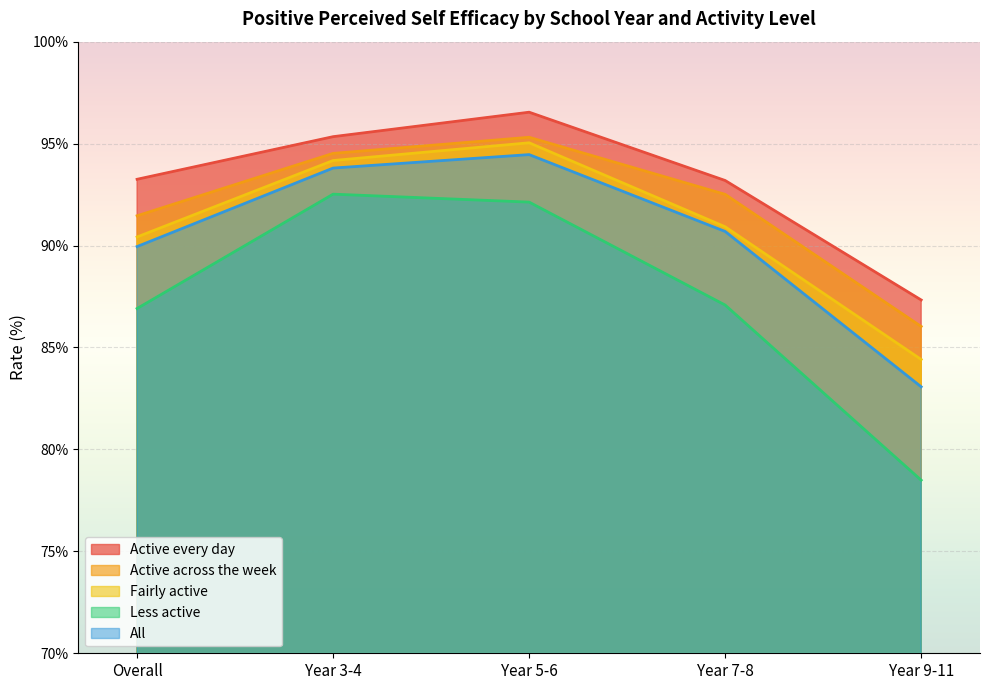

Which series changed the most between Overall and Year 7-8?

Active across the week